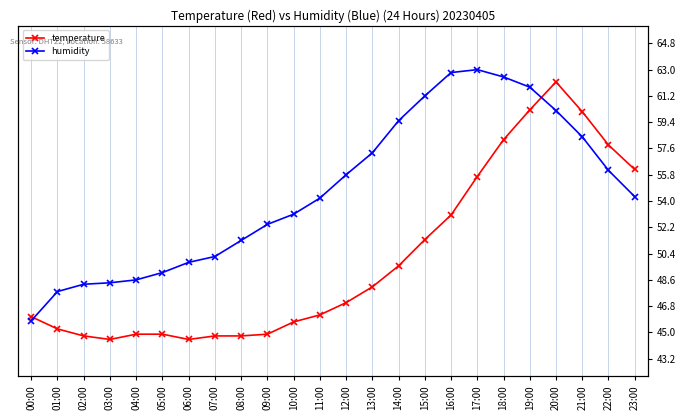

The value of temperature at 12:00 is 4.2. True or false?

True